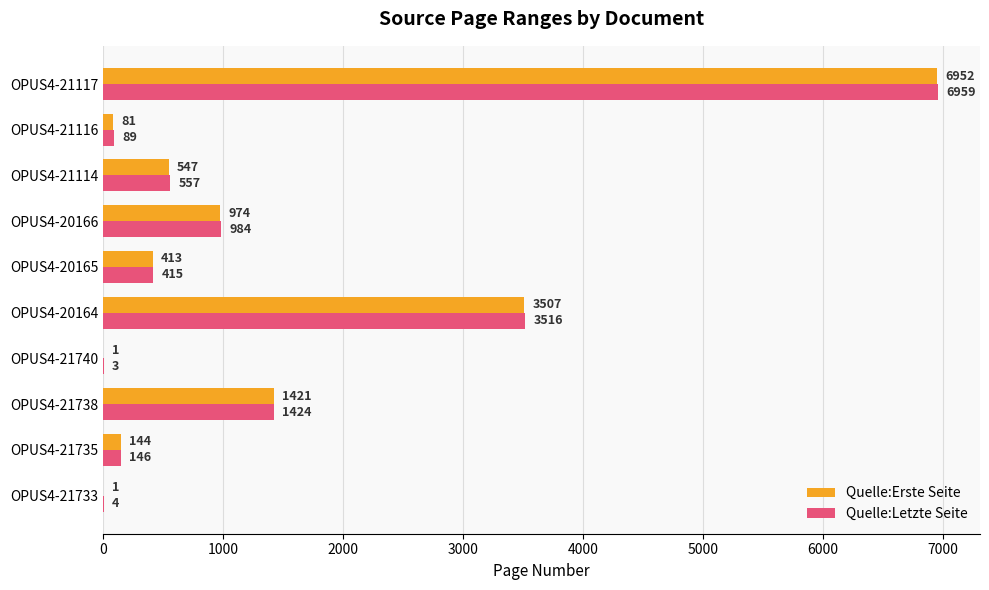

At which category does the chart reach its peak across all series?

OPUS4-21117